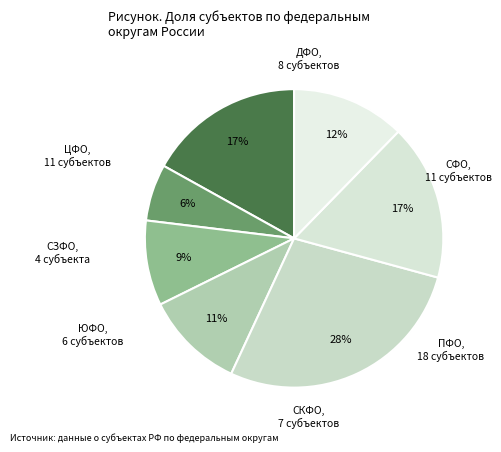

Count the number of slices in the pie.

7